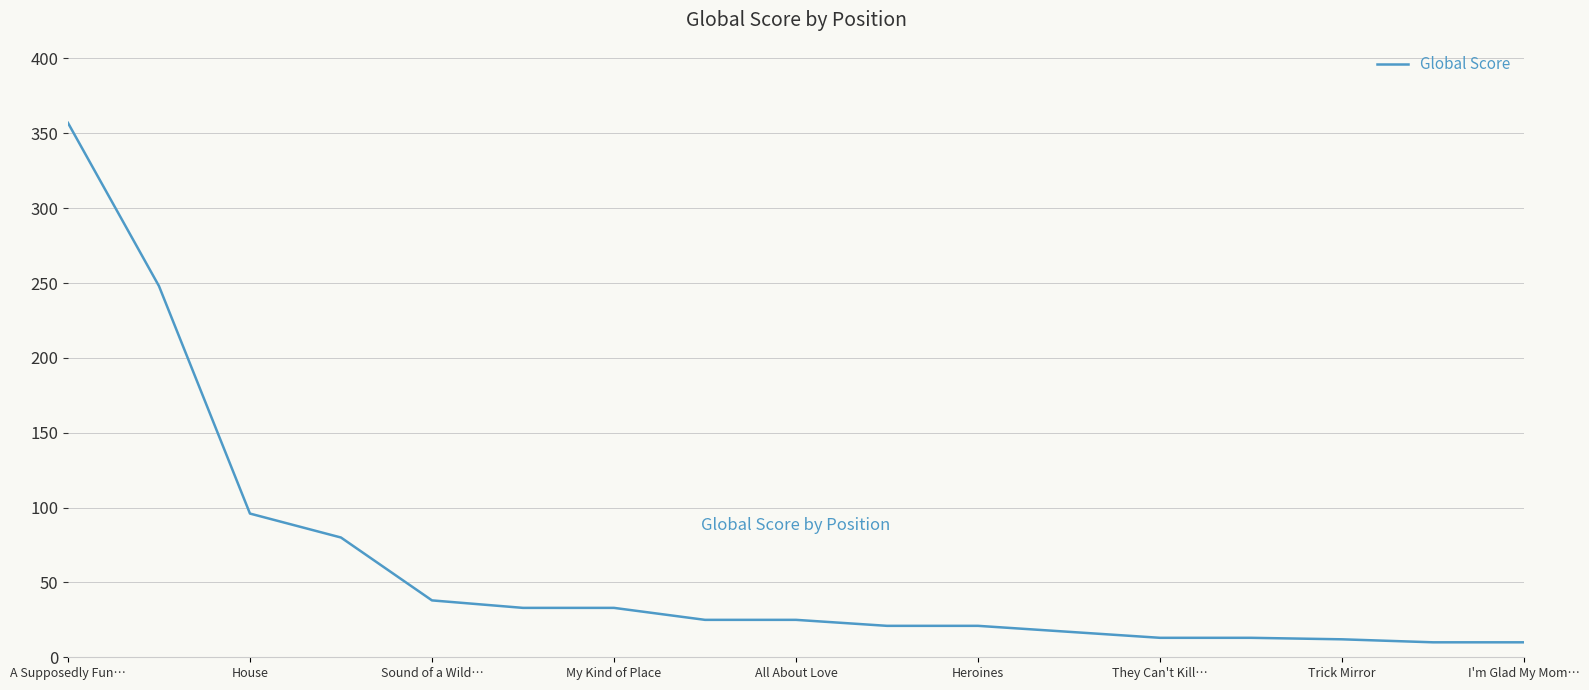

What is the minimum value shown in the chart?

10